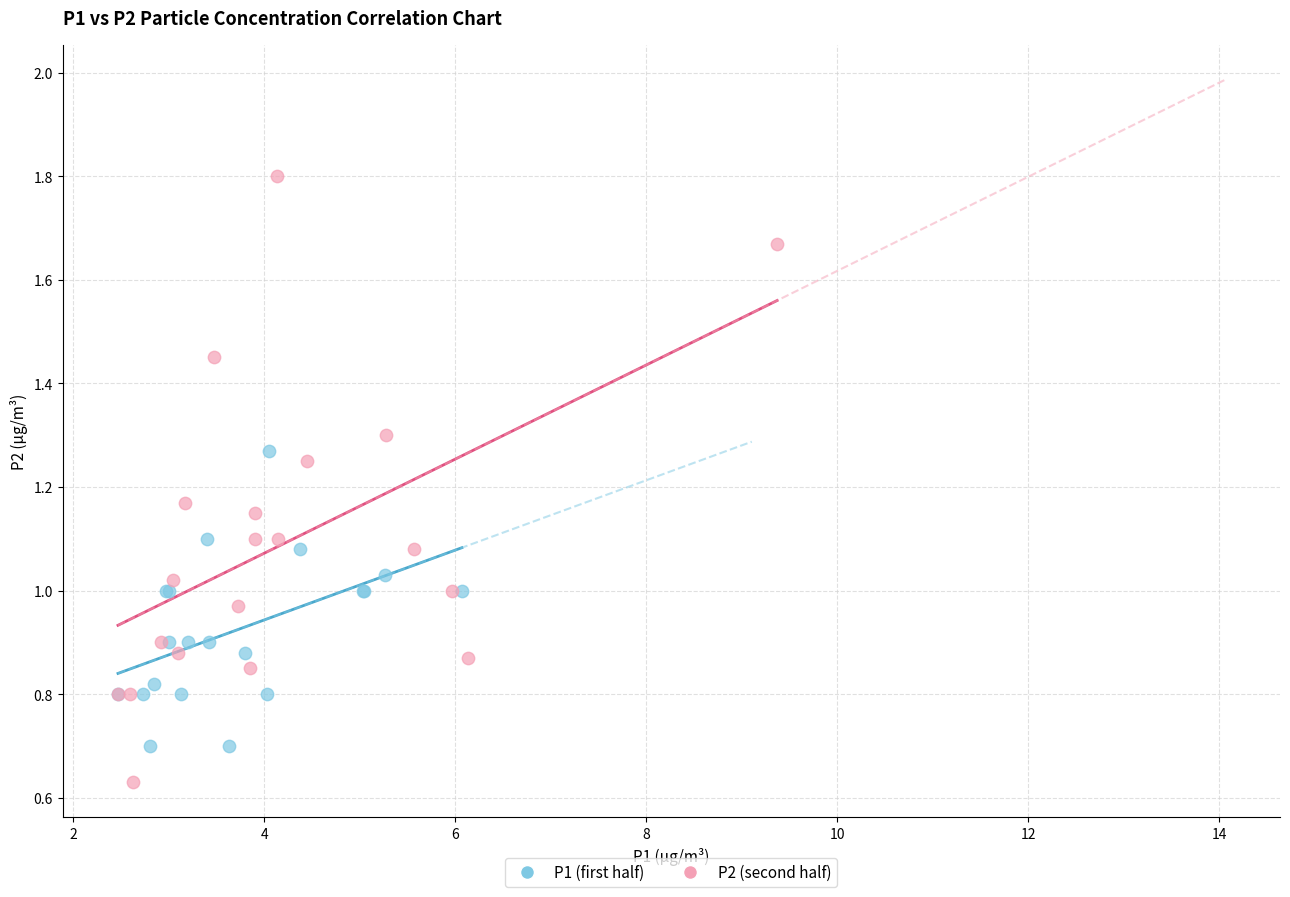

Which series contains the highest Y value?

P2 (second half)